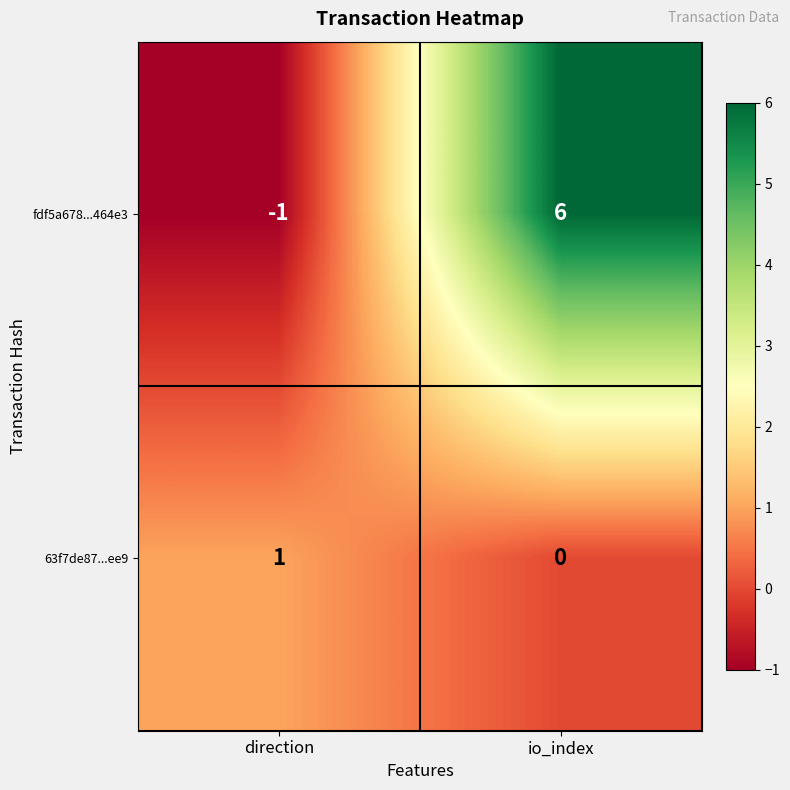

How many series are shown in this chart?

2